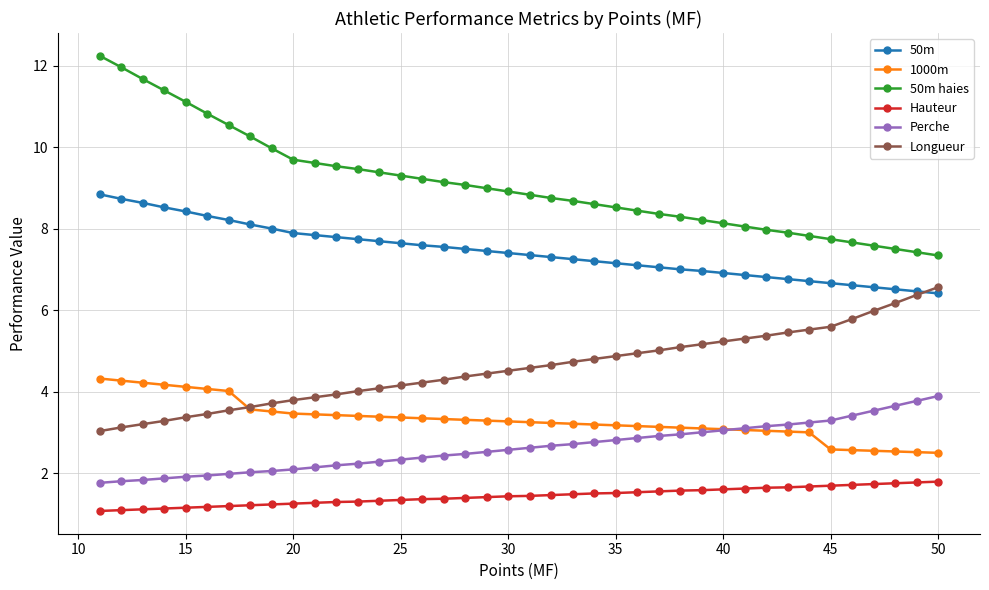

Which series has the largest total across all categories?

50m haies